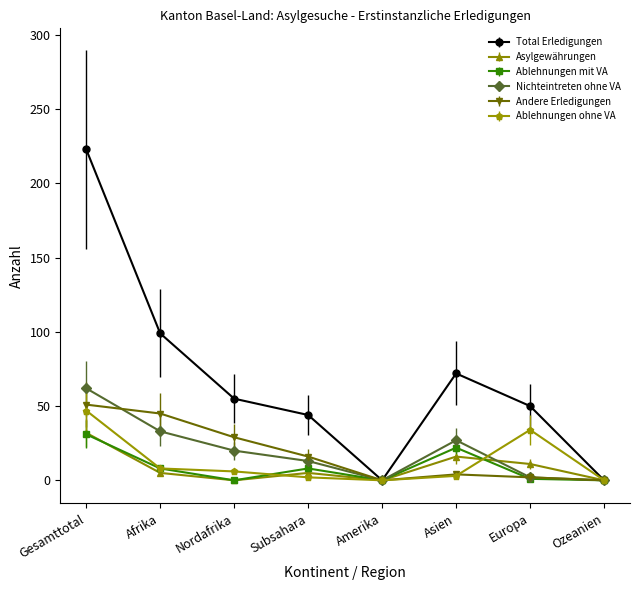

Between Afrika and Amerika, which series saw the biggest shift?

Total Erledigungen